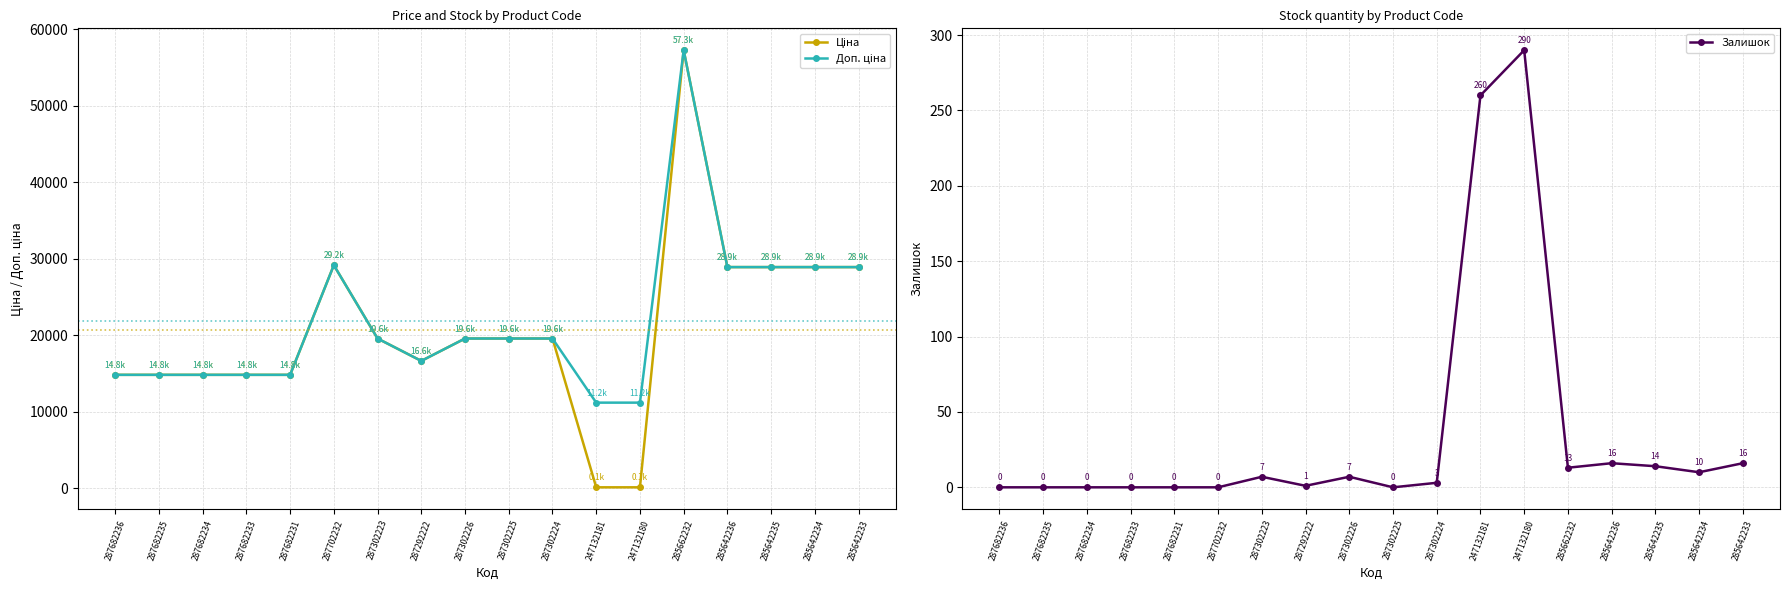

What value does the Залишок series have at 287302223?

7